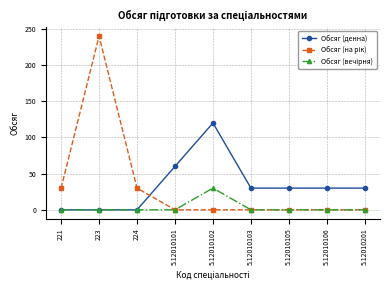

At which category is the sum across all series the highest?

223